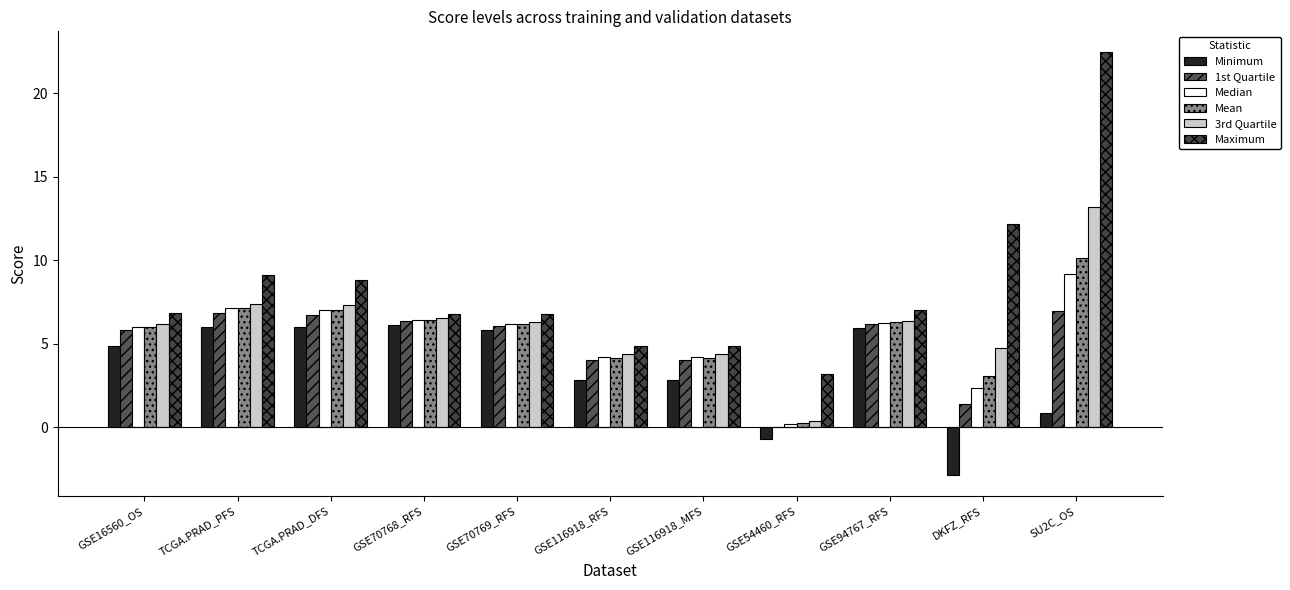

What is the maximum value shown in the chart?

22.4